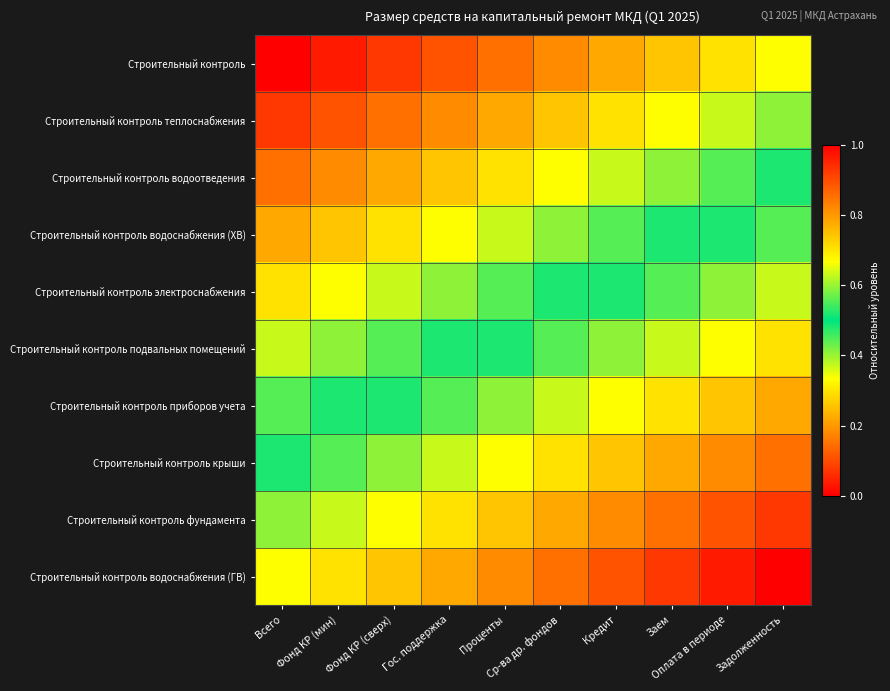

Which label corresponds to the largest value in the chart?

Задолженность